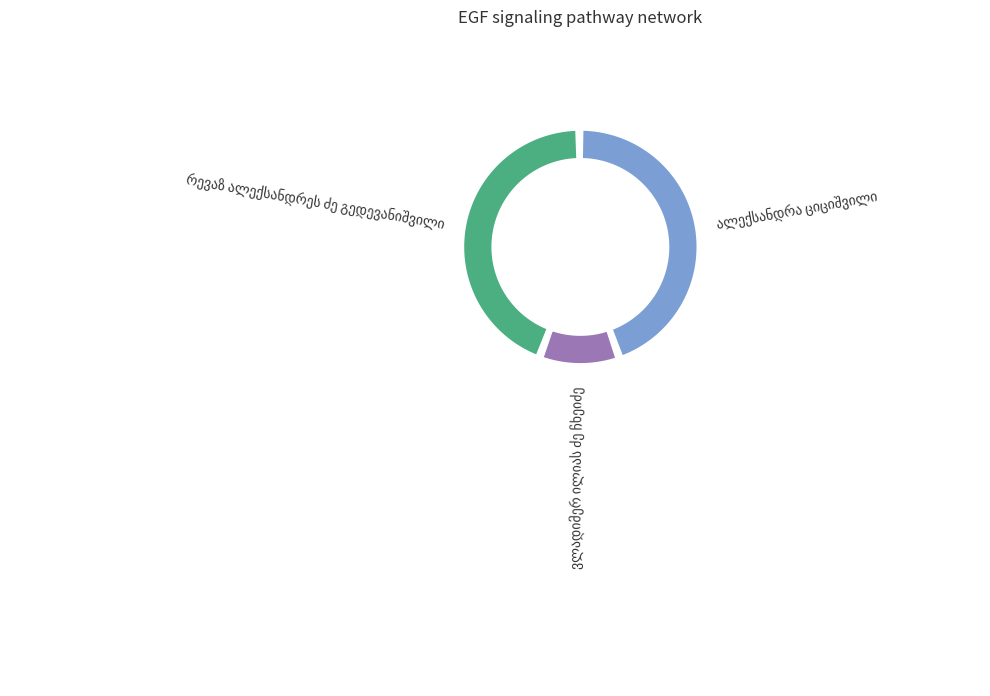

Rank the categories by value from highest to lowest.

ალექსანდრა ციციშვილი, რევაზ ალექსანდრეს ძე გედევანიშვილი, ვლადიმერ ილიას ძე ჩხეიძე